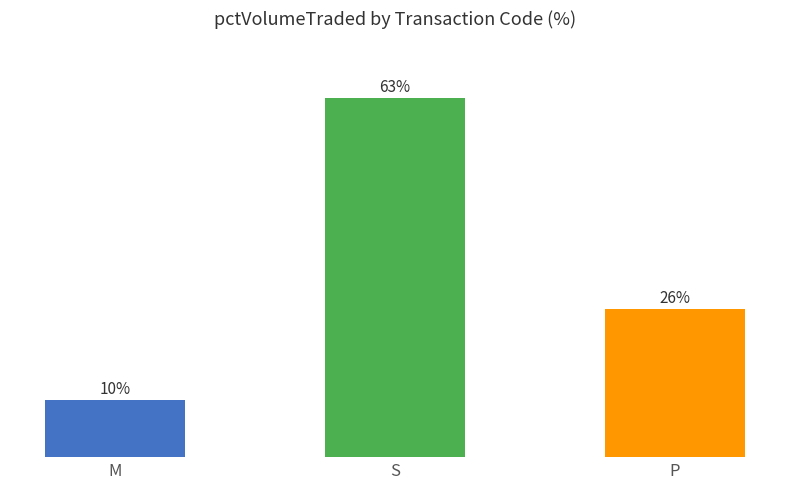

Does the chart contain stacked bars?

No